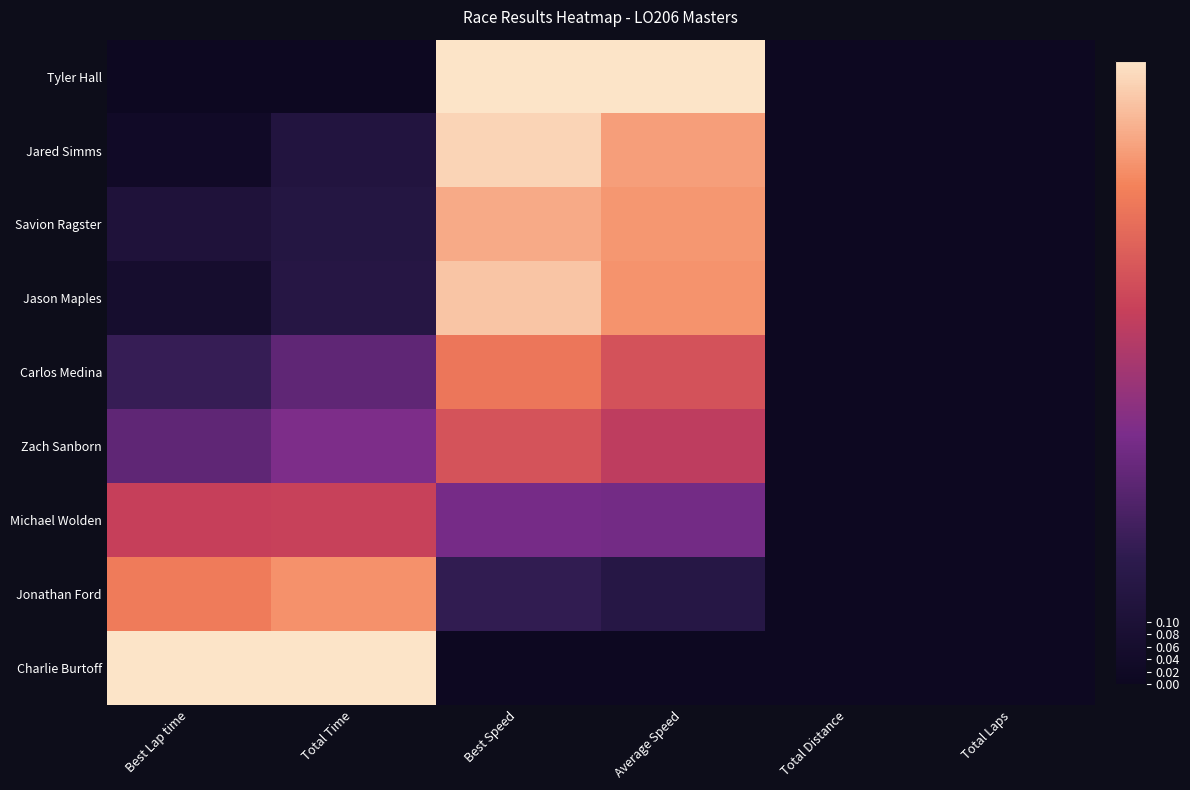

Between Best Lap time and Total Distance, which series saw the biggest shift?

Charlie Burtoff